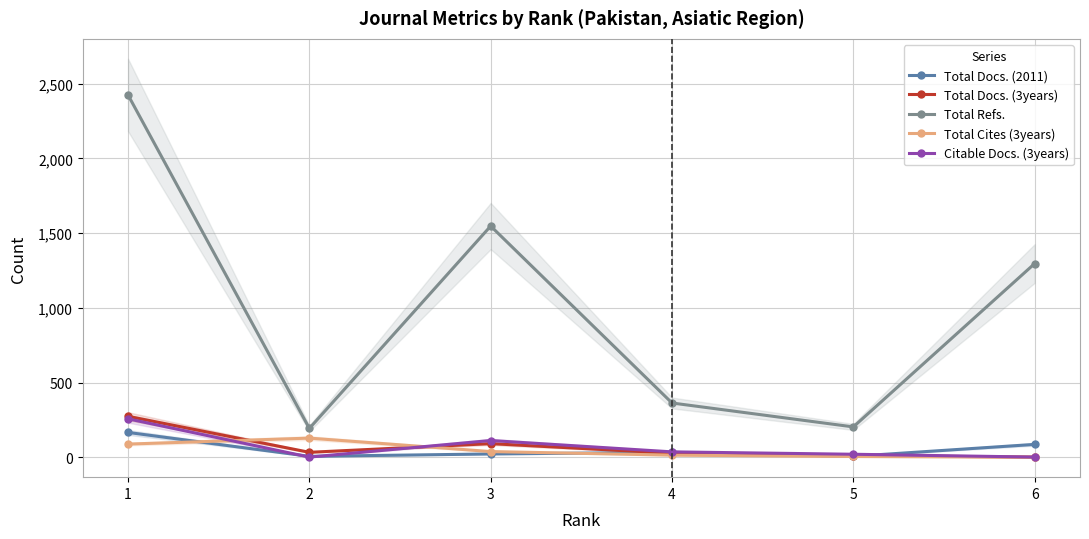

At which category is the sum across all series the highest?

1